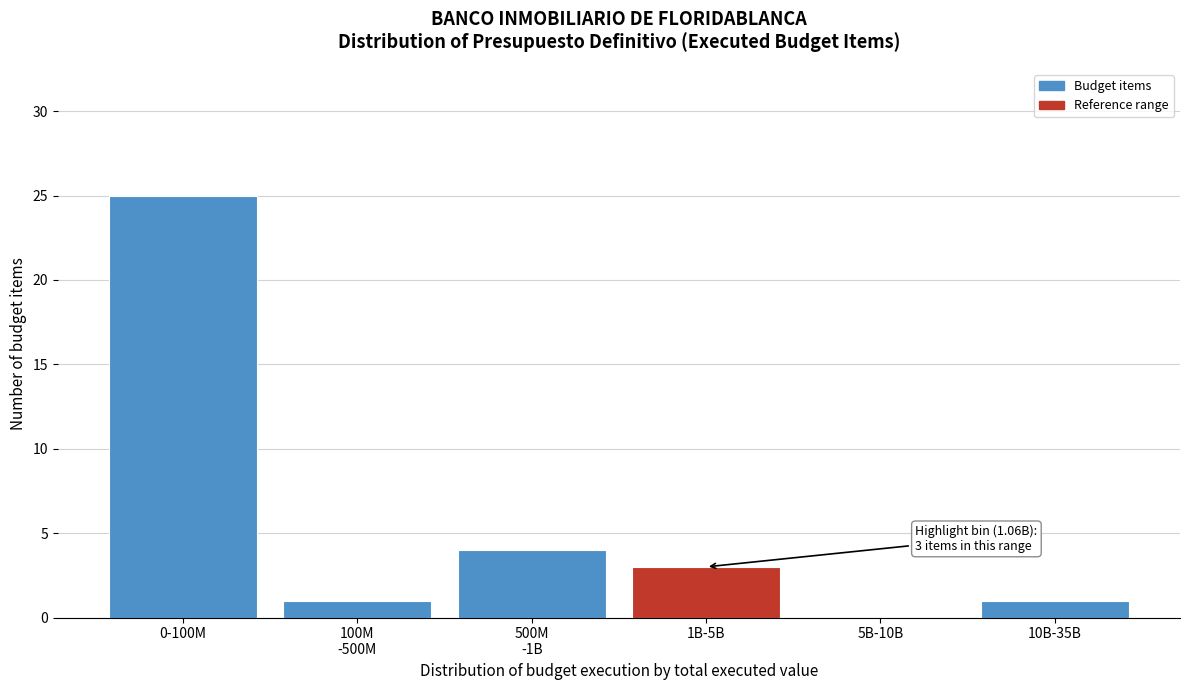

Between 0-100M and 1B-5B, which is larger?

0-100M